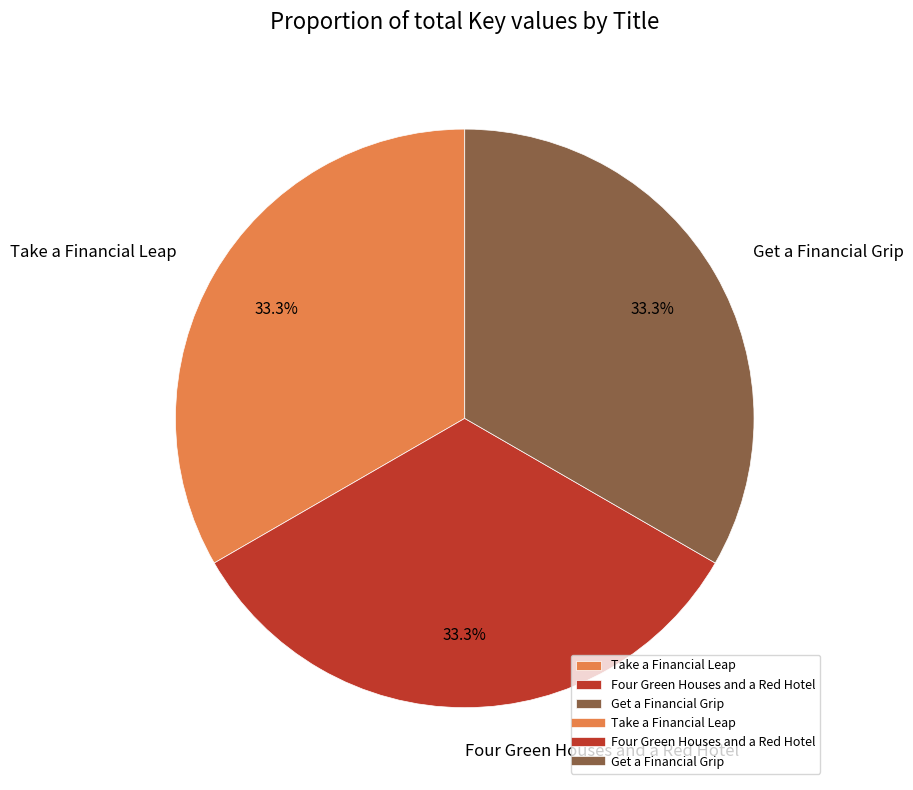

Count the number of slices in the pie.

3